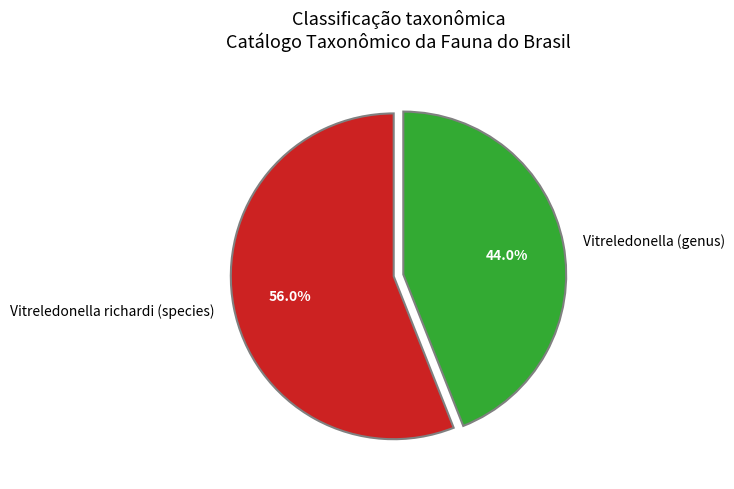

What percentage do Vitreledonella (genus) and Vitreledonella richardi (species) together represent?

100.0%